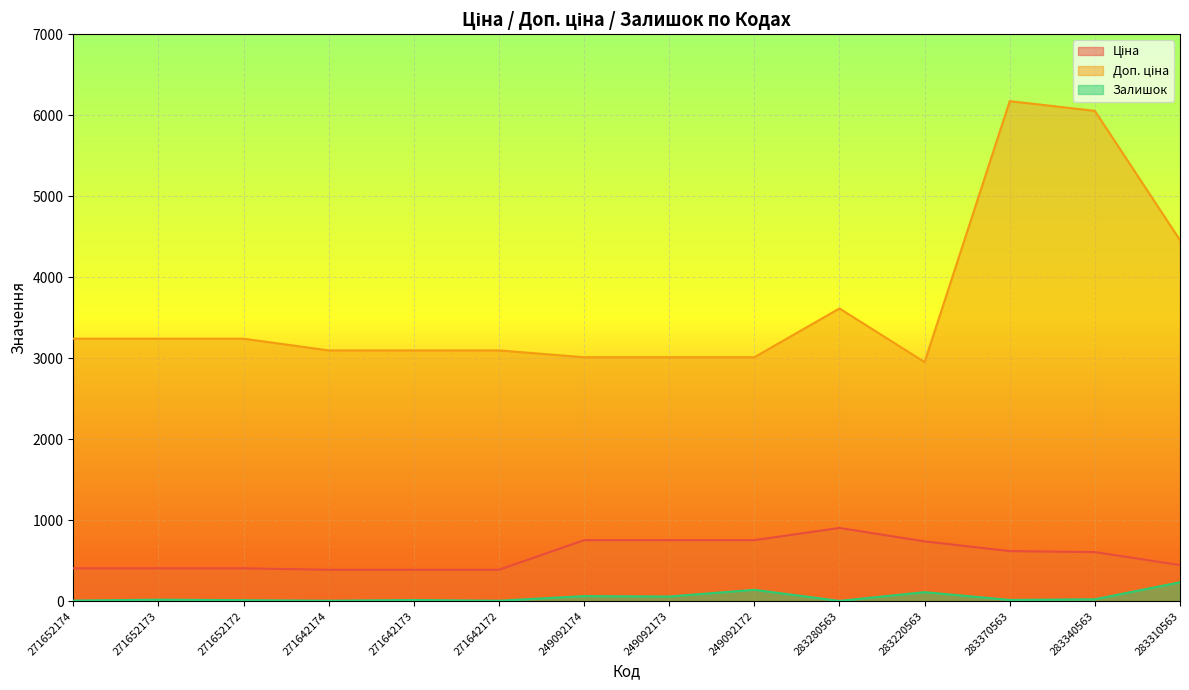

True or false: Доп. ціна and Залишок intersect in this chart.

False